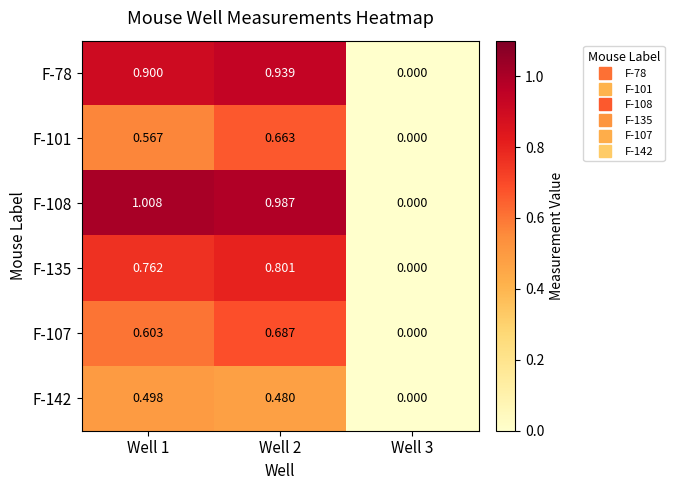

Is the value of F-78 at Well 3 greater than the value of F-142 at Well 2?

No